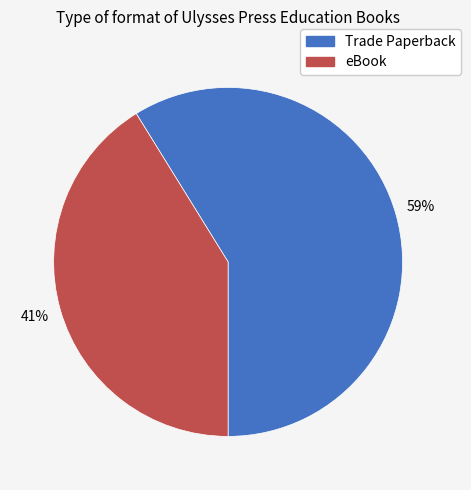

True or false: Trade Paperback accounts for 59% of the total.

True